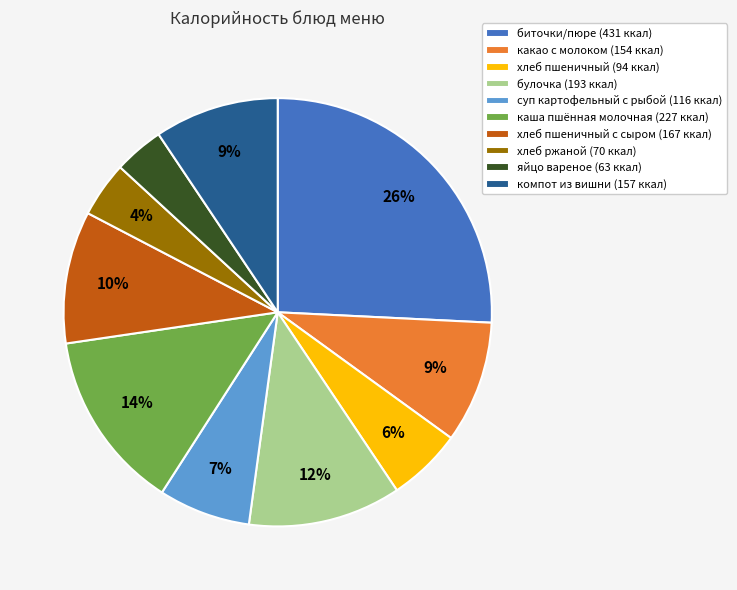

Which slice is the largest?

биточки/пюре (431 ккал)